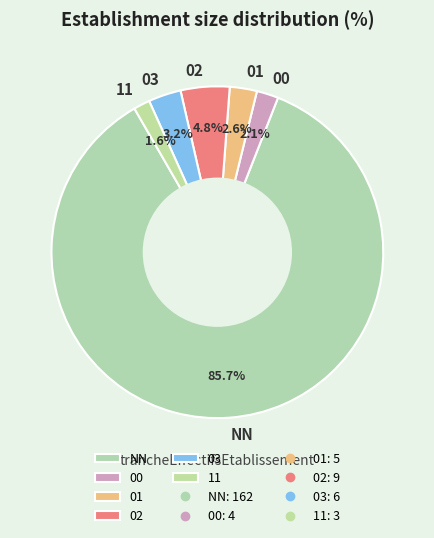

True or false: 00 accounts for 15% of the total.

False